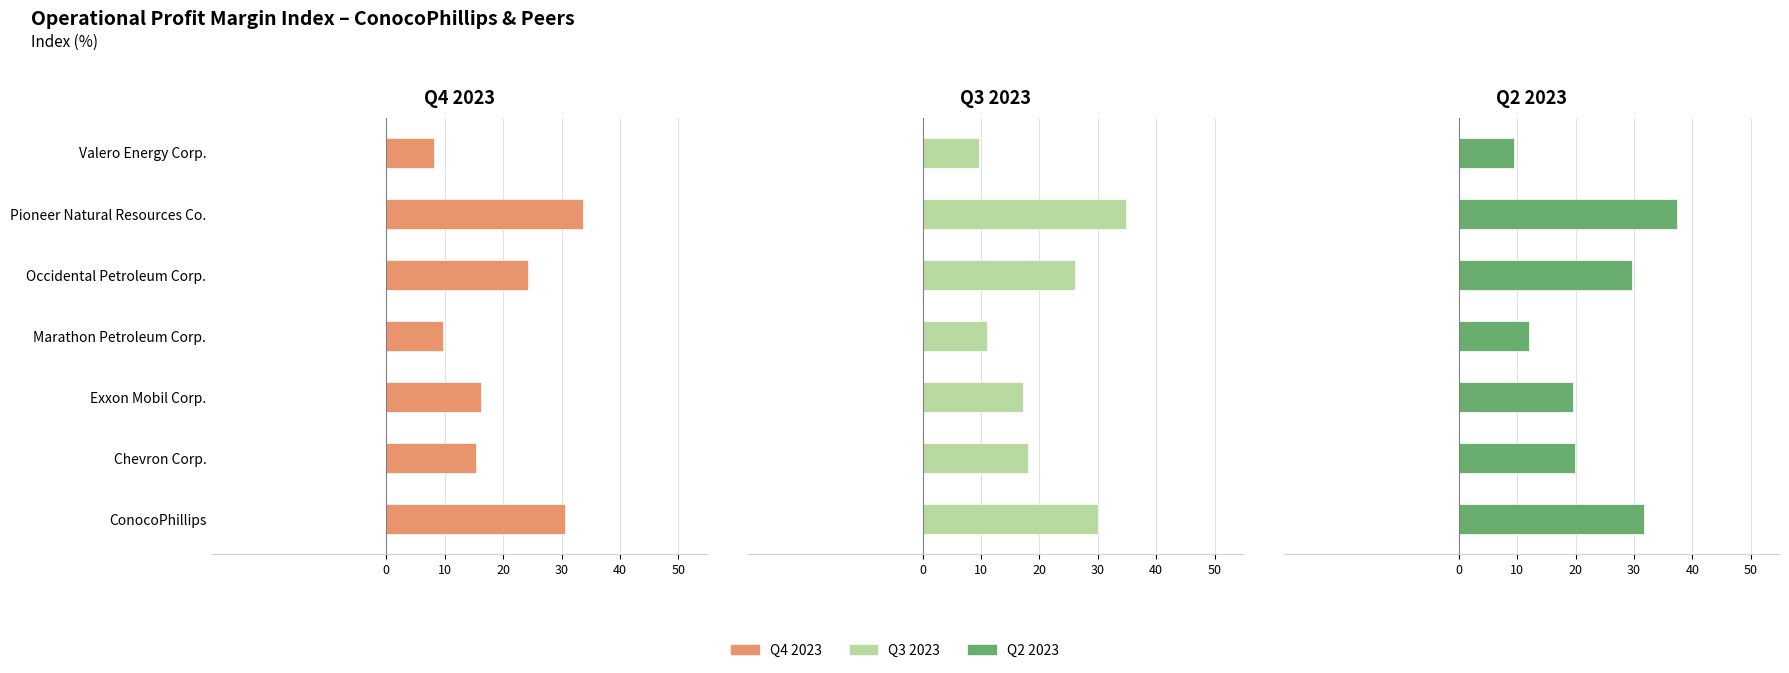

How many groups of bars are there?

7